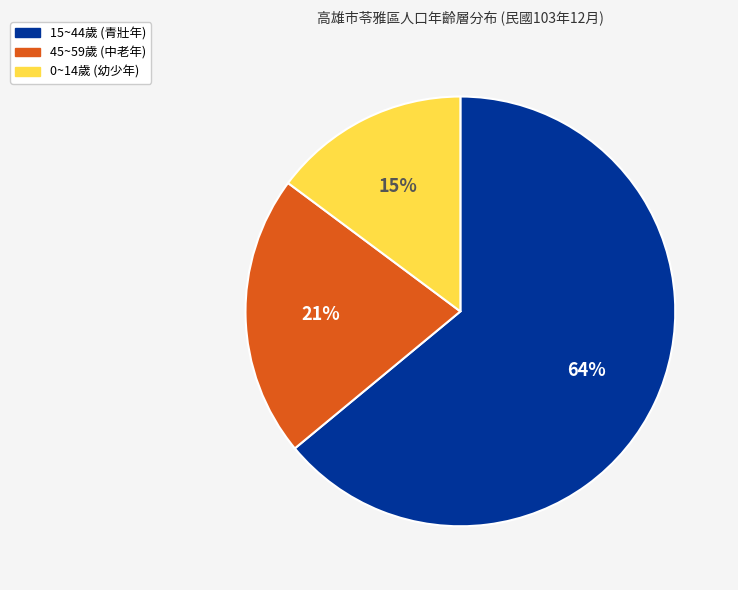

Does any single category account for the majority?

Yes